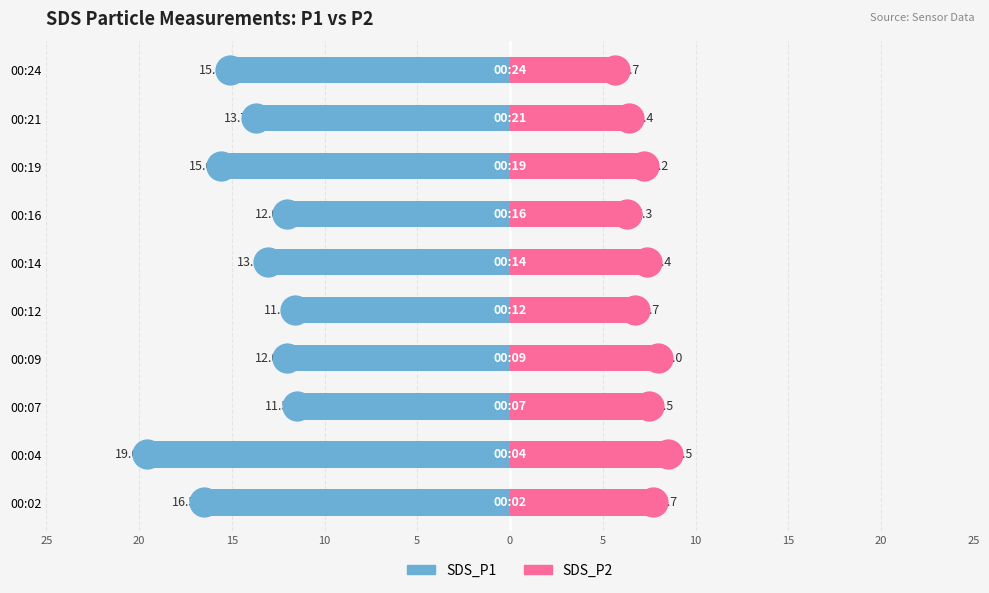

What is the maximum value for SDS_P2?

8.5